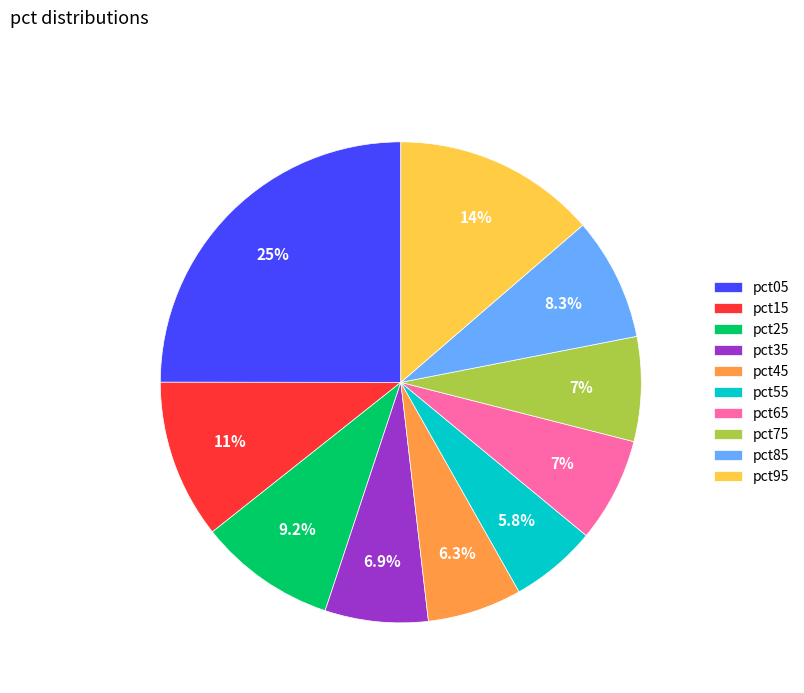

Which has a higher value, pct35 or pct05?

pct05